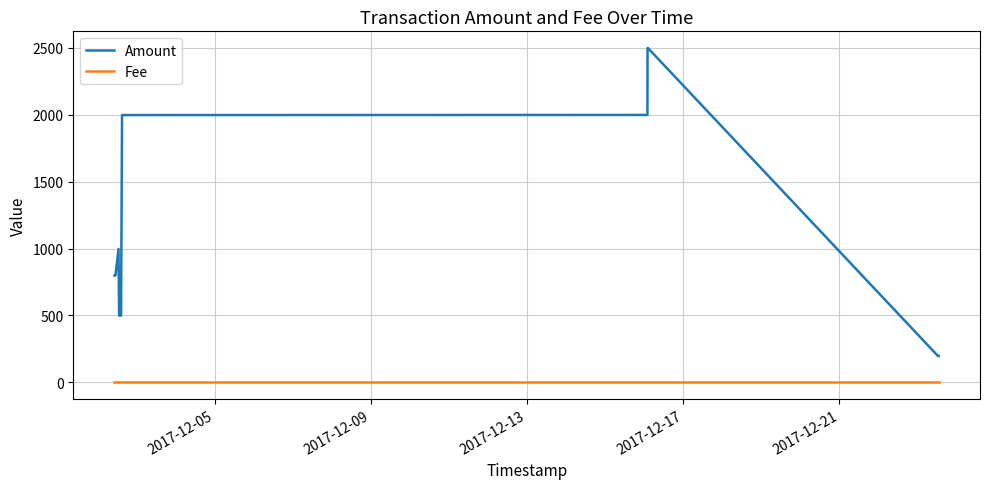

Which series has the widest spread of values?

Amount